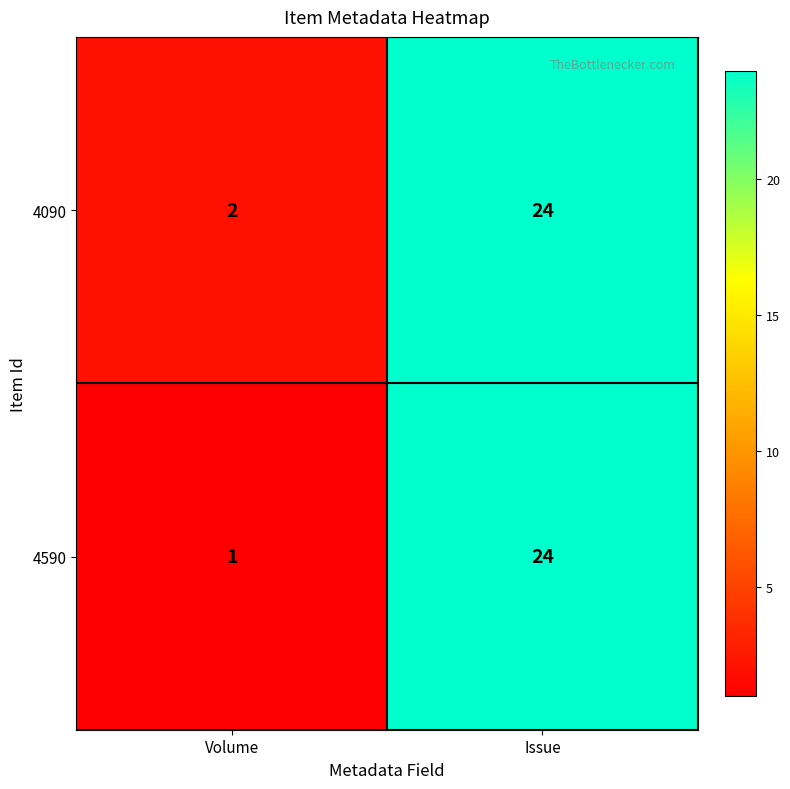

Which series has the widest spread of values?

4590